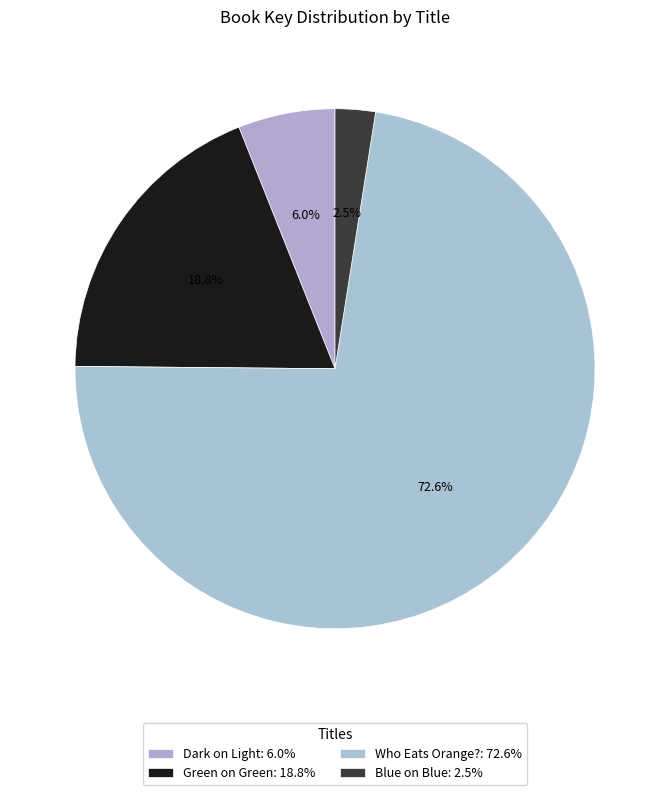

The Who Eats Orange? slice represents 64% of the pie. True or false?

False